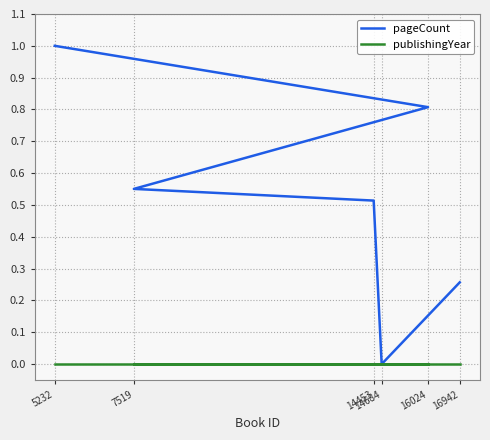

What are all the series names shown in the legend?

pageCount, publishingYear